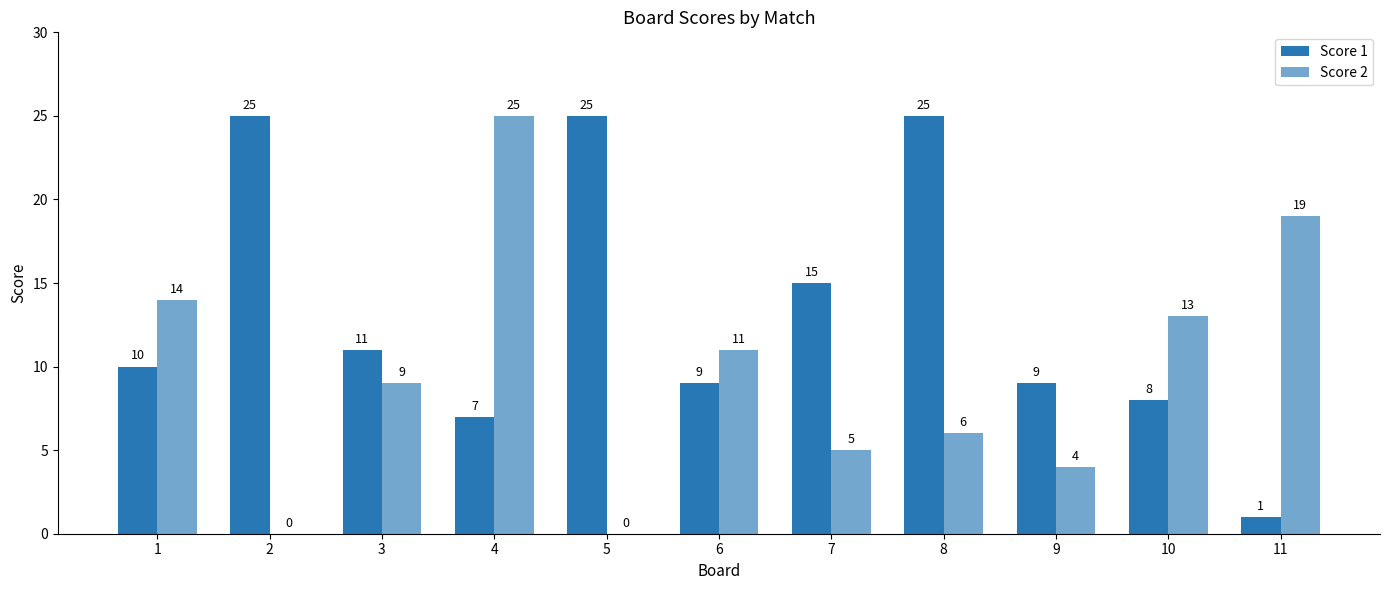

Which series has the widest spread of values?

Score 2